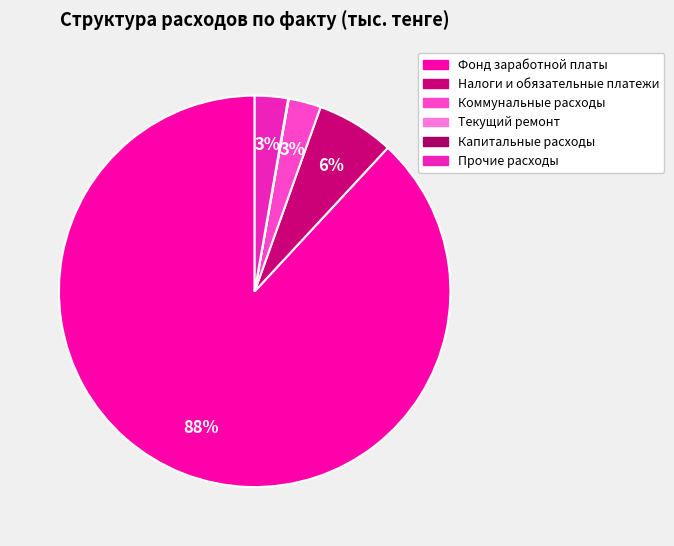

Count the number of slices in the pie.

6